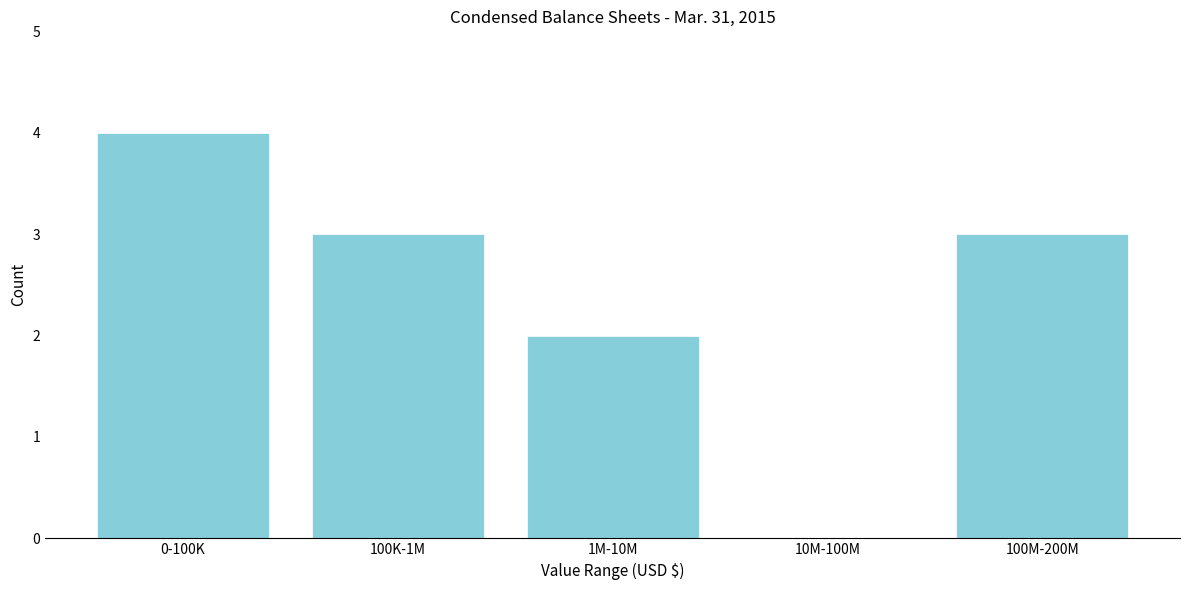

Reading left to right, extract all data points from this chart.

0-100K=4	100K-1M=3	1M-10M=2	10M-100M=0	100M-200M=3